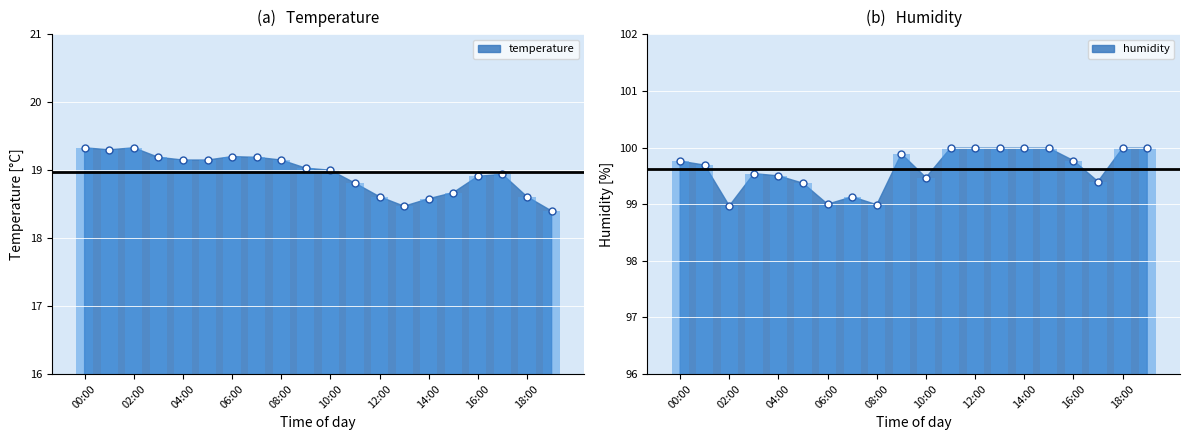

At which label is humidity closest to 99?

06:00